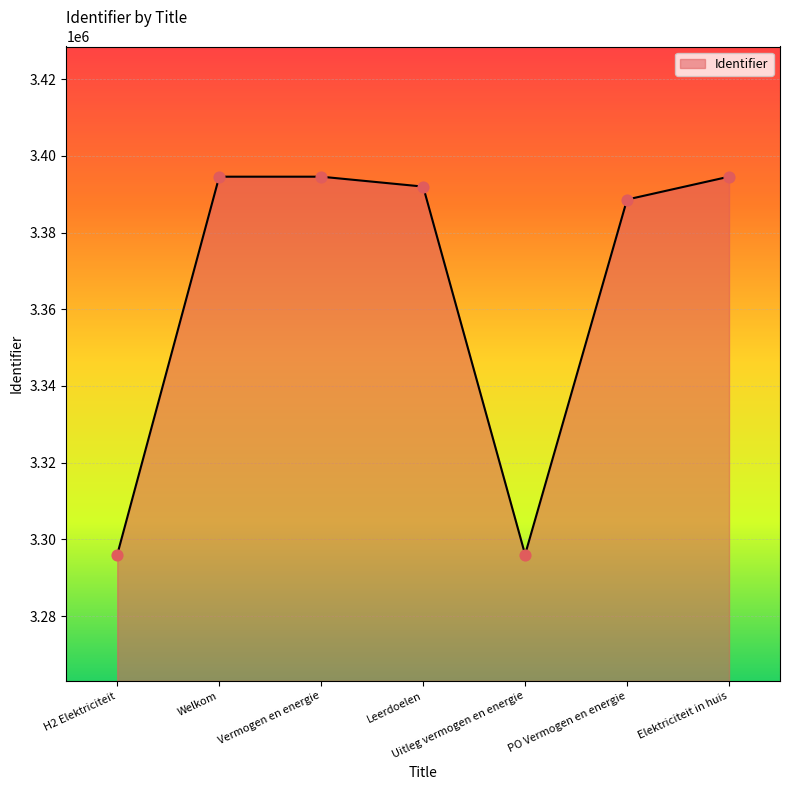

What is the change in value from H2 Elektriciteit to Vermogen en energie?

+98537